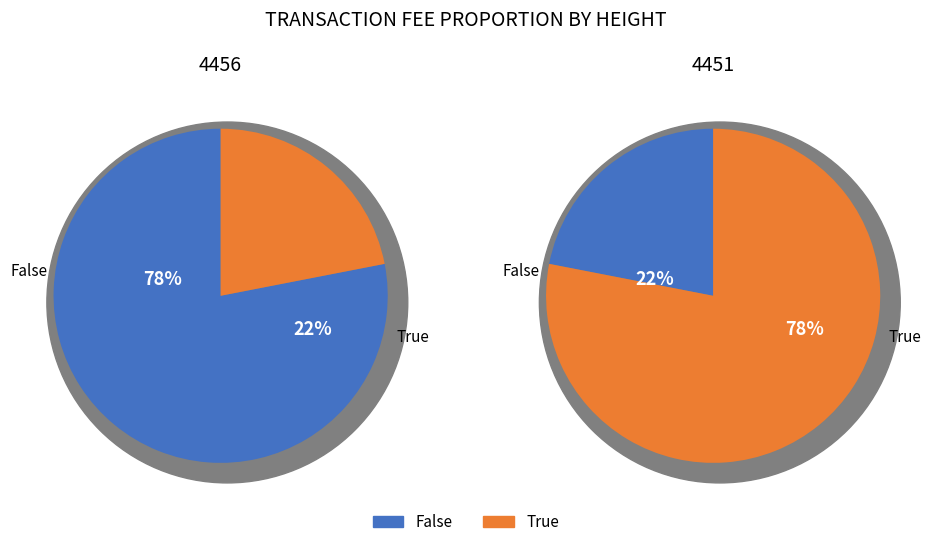

The 4451 slice represents 78% of the pie. True or false?

True